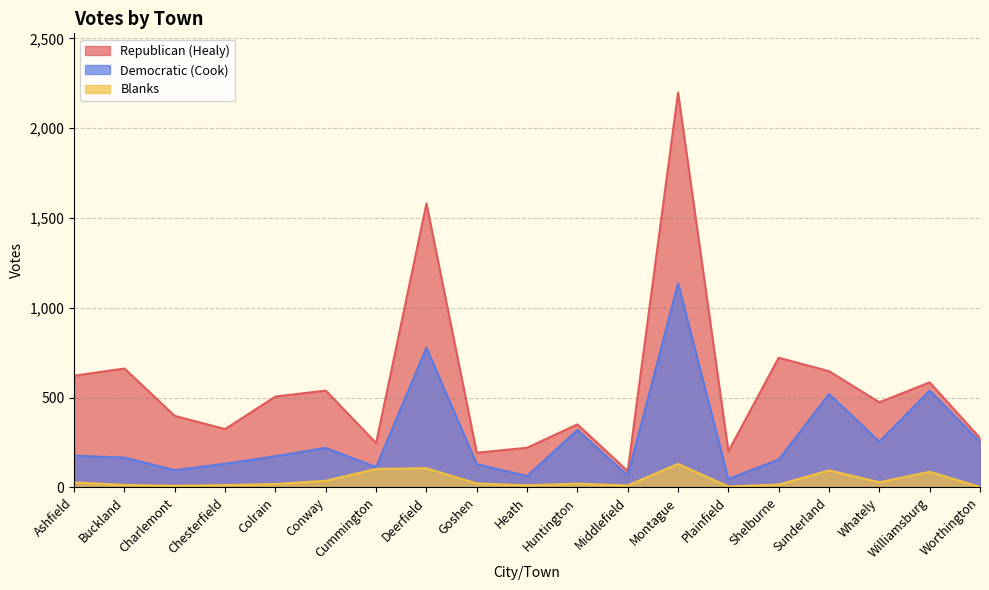

The value of Republican (Healy) at Colrain is 506. True or false?

True